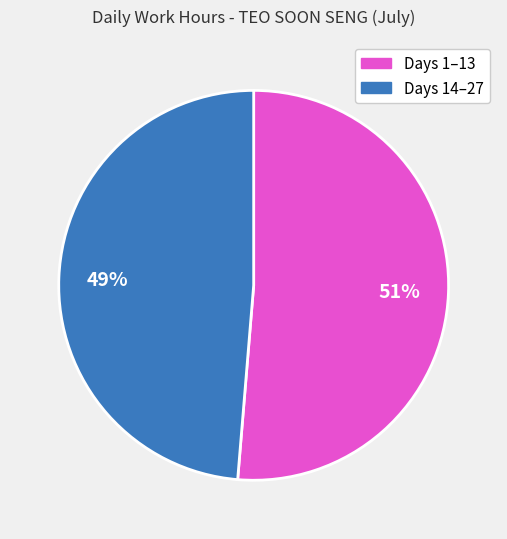

Is there a majority slice in this chart?

Yes